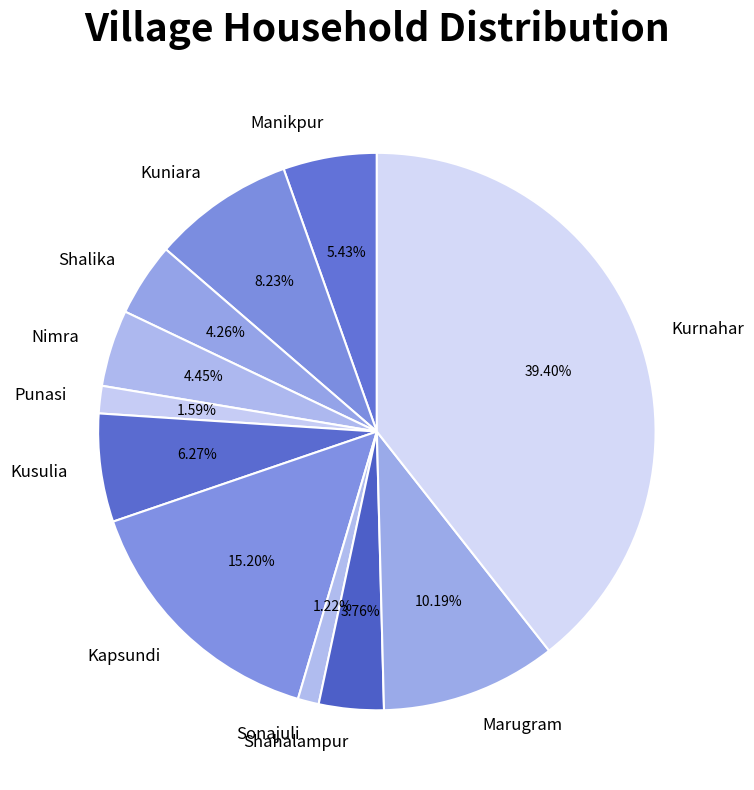

Do Kuniara and Kurnahar together represent more than half of the pie?

No